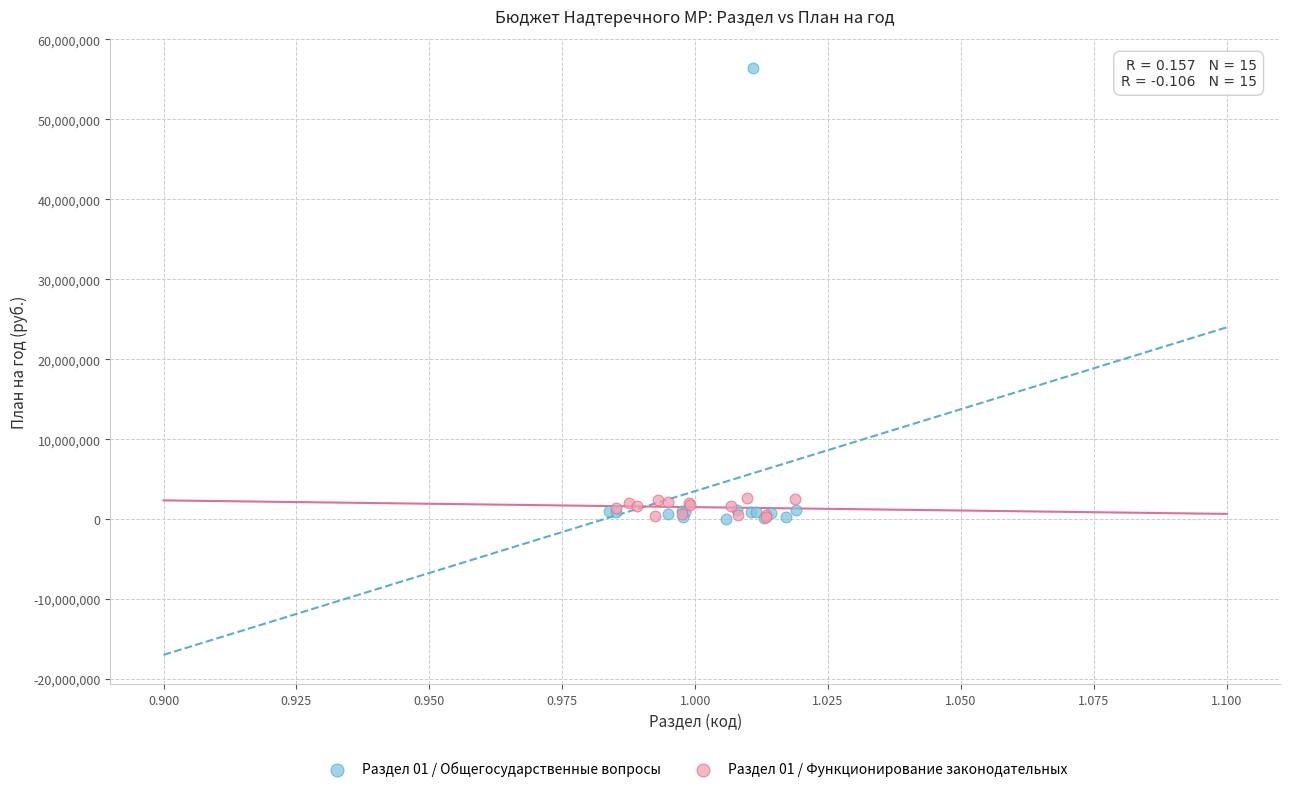

Which series reaches the maximum Y coordinate?

Раздел 01 / Общегосударственные вопросы